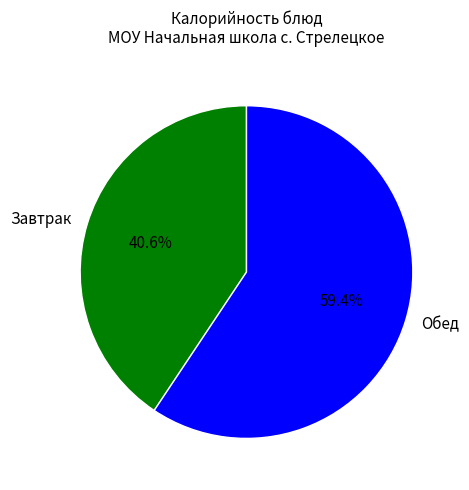

Approximately how many times larger is the value at Обед compared to Завтрак?

1.5